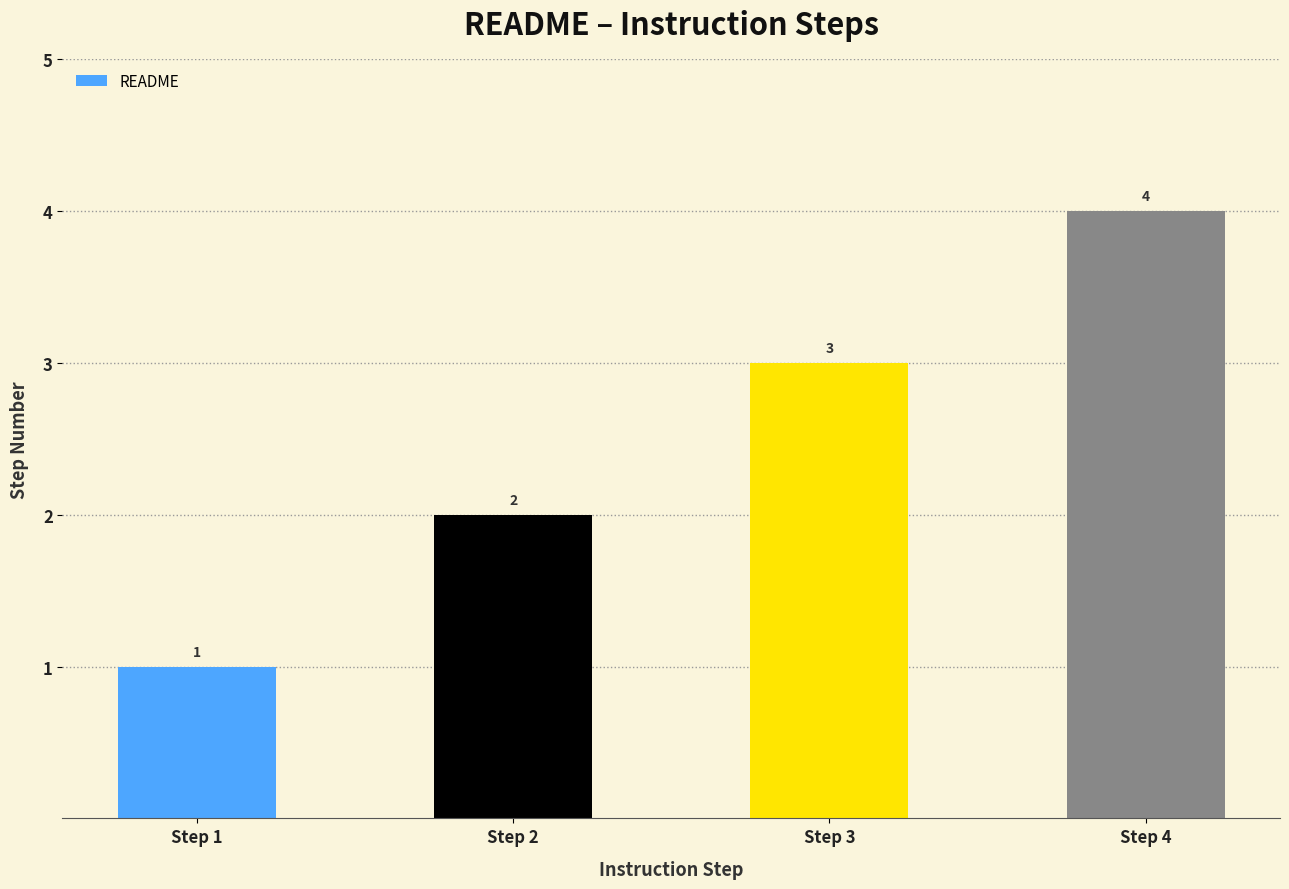

How many values are below 3?

2